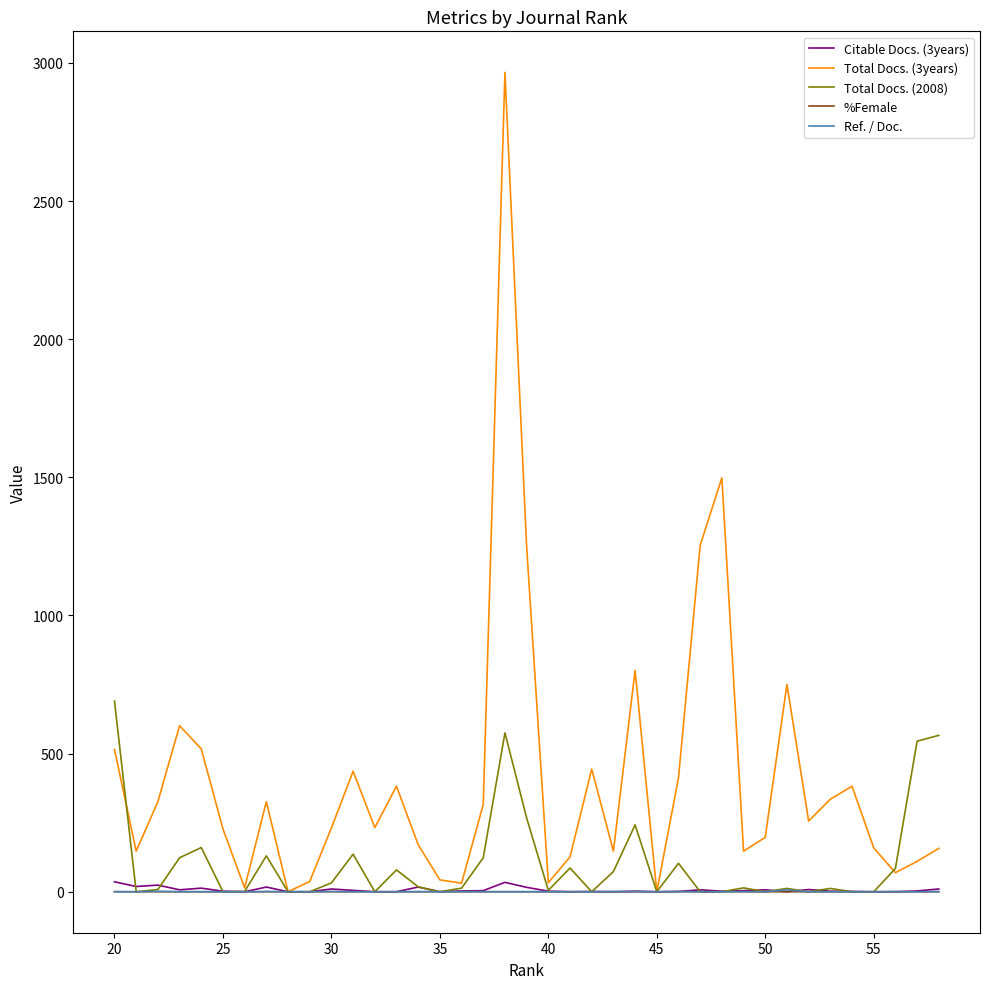

Rank the series at 35 from highest to lowest value.

Total Docs. (3years), Citable Docs. (3years), Total Docs. (2008), %Female, Ref. / Doc.